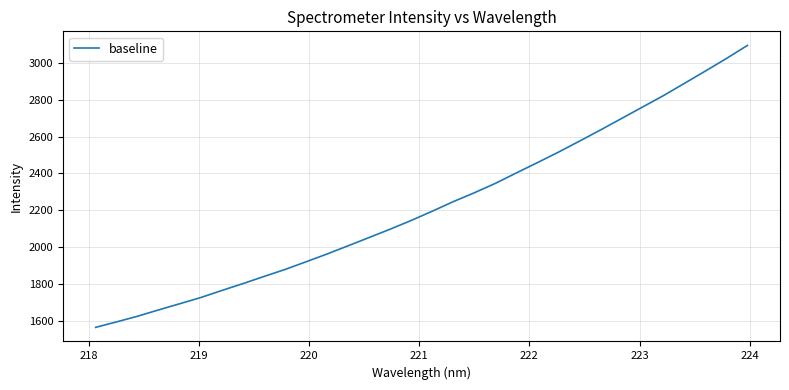

What is the difference between the maximum and minimum values?

1528.8